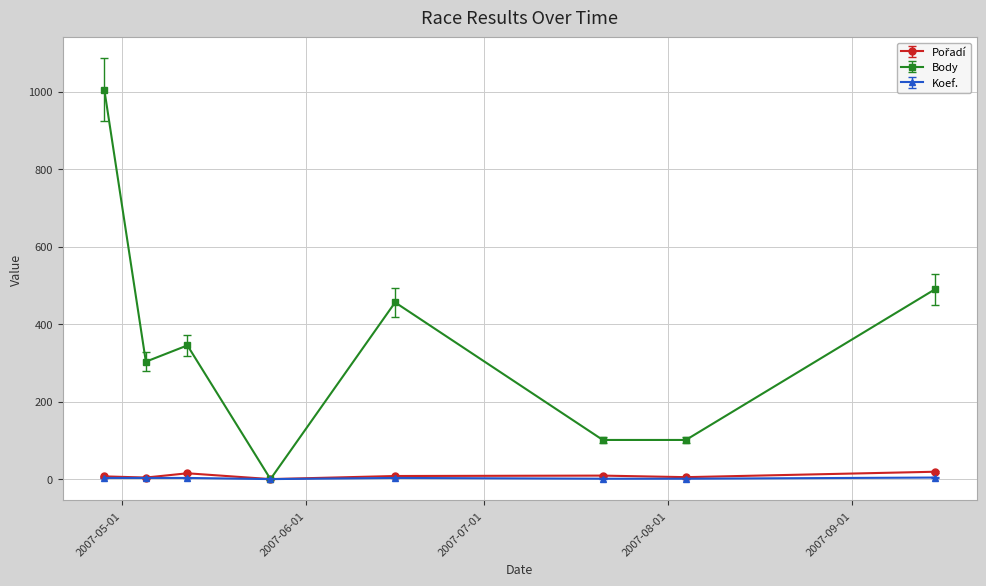

Which series has the largest range (max minus min)?

Body